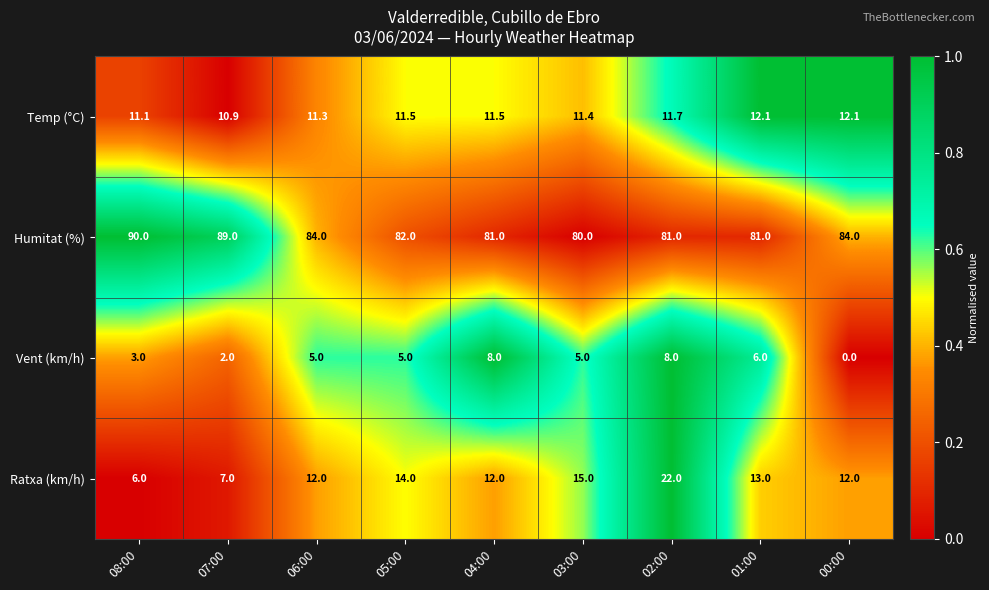

True or false: Temp (°C) has a value of 15.0 at 06:00.

False